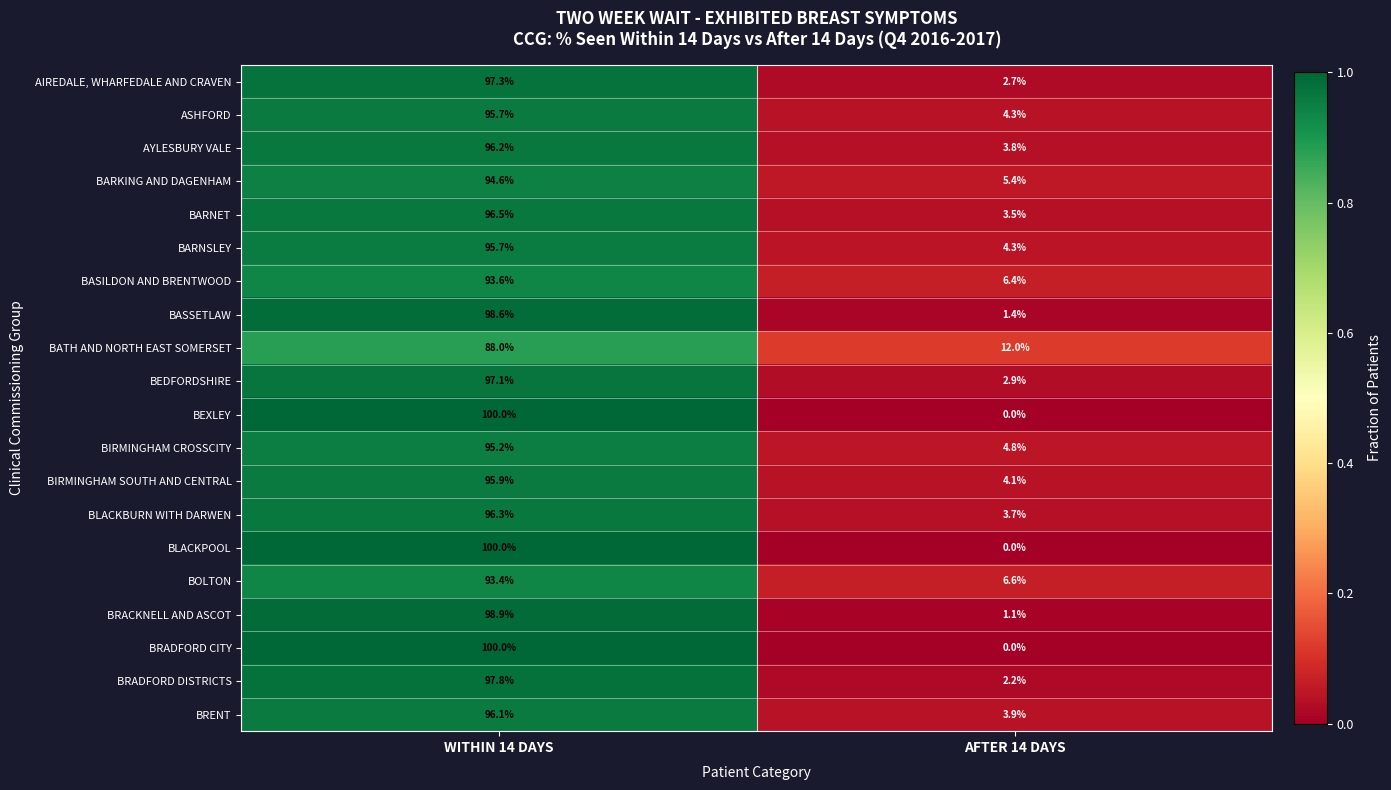

What is the difference between the BIRMINGHAM SOUTH AND CENTRAL values at WITHIN 14 DAYS and AFTER 14 DAYS?

91.8